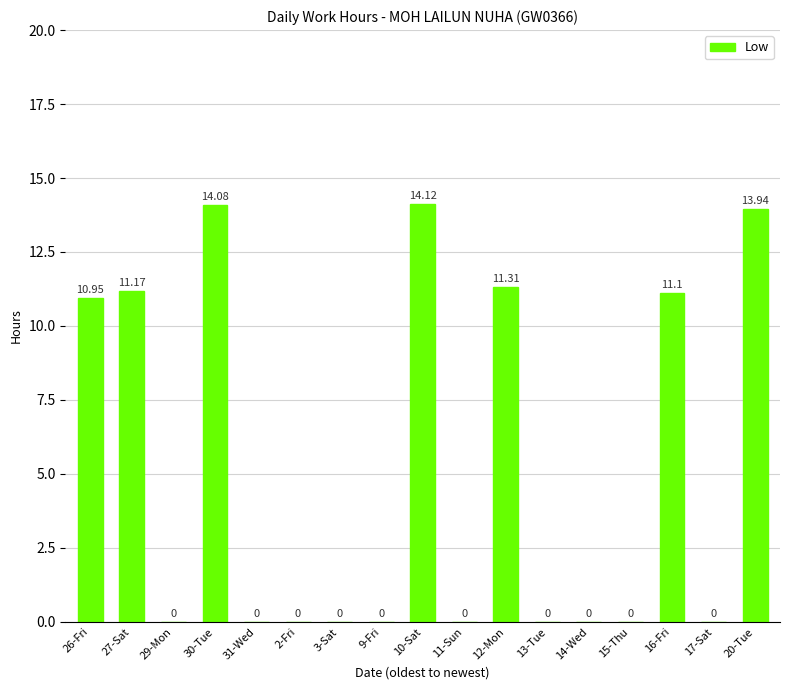

Between 29-Mon and 27-Sat, which is larger?

27-Sat